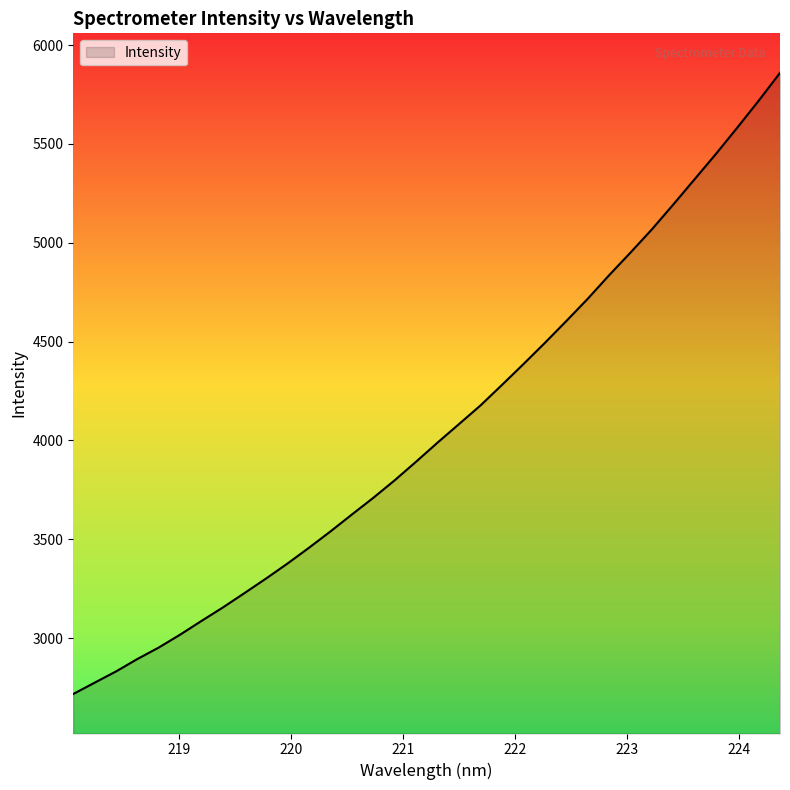

What is the maximum value shown in the chart?

5859.7